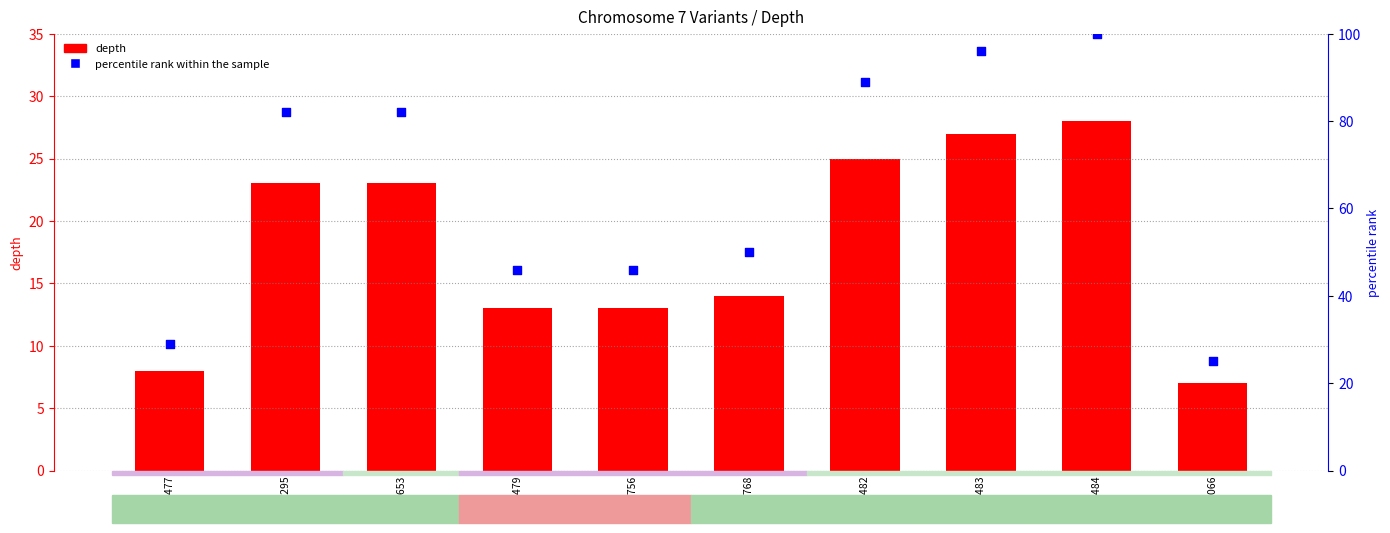

Which series contains the lowest Y value?

depth